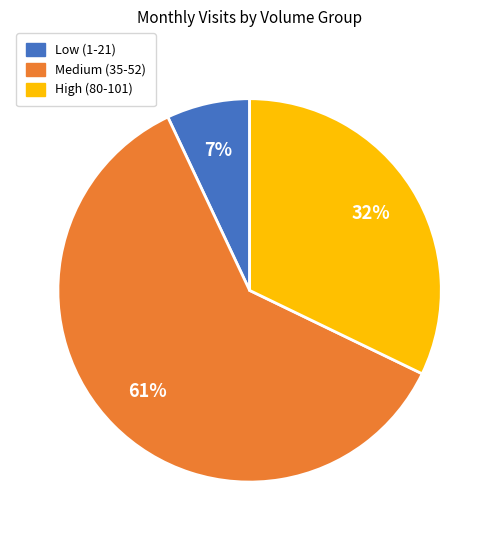

To the nearest percent, what is the average slice percentage?

33%